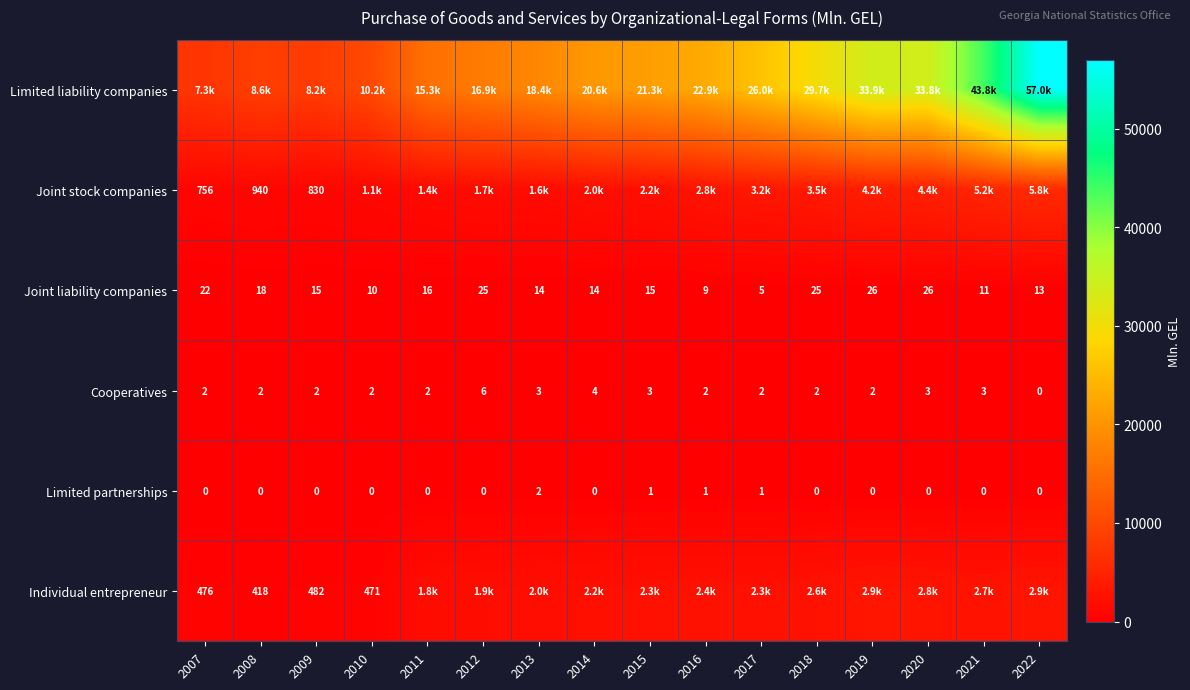

The Cooperatives series shows 0.8 at 2018. True or false?

False